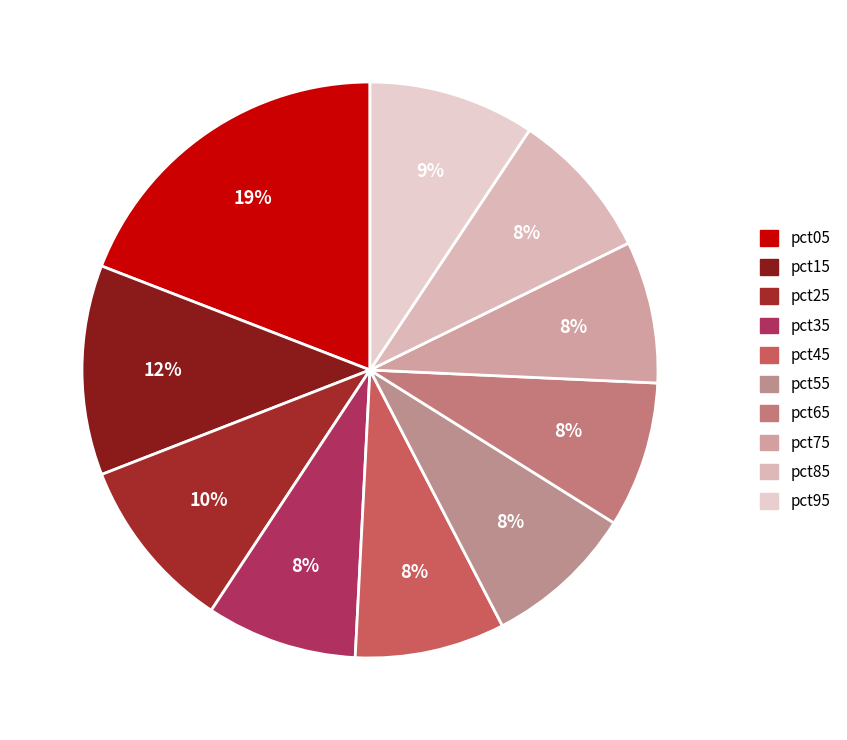

How many slices are in this pie chart?

10